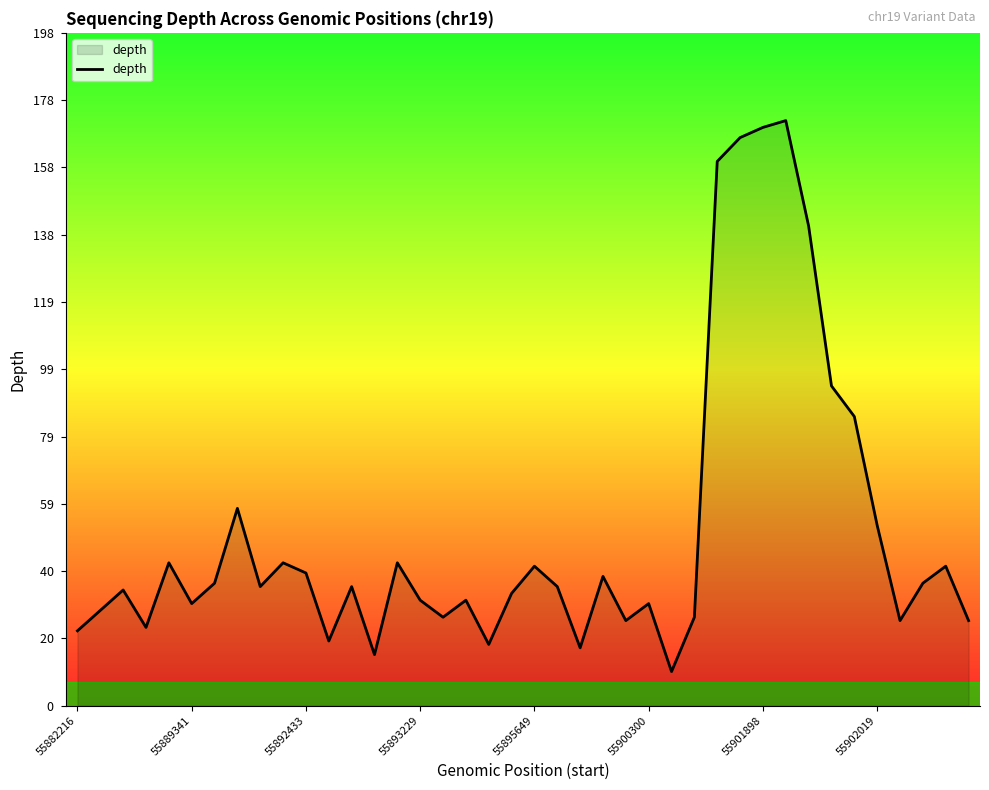

What is the difference between the maximum and minimum values?

162